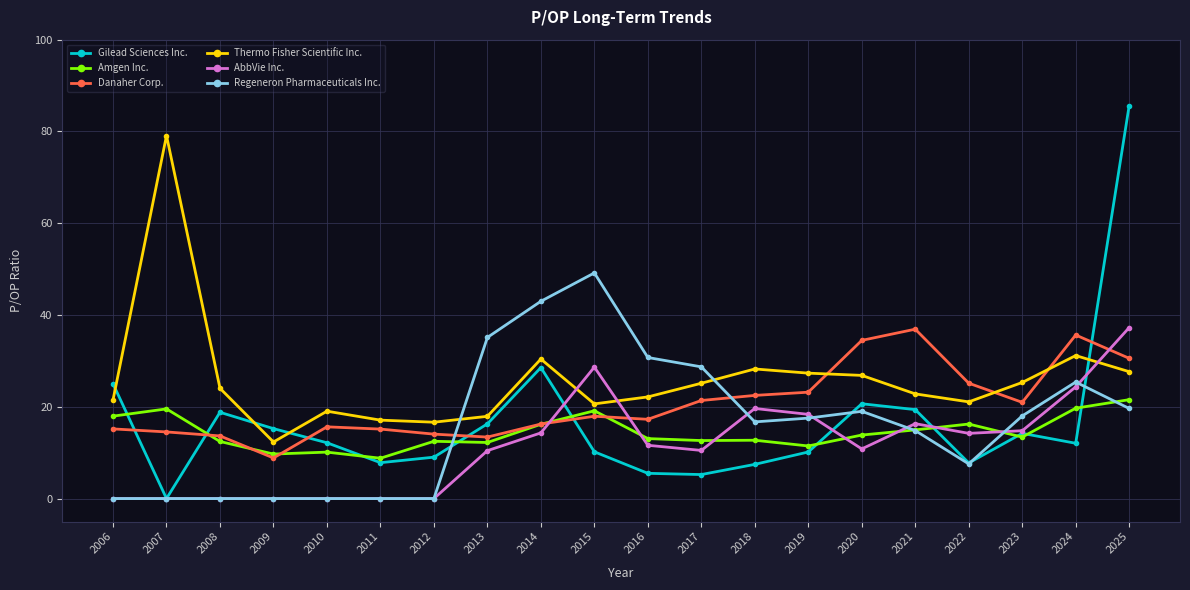

True or false: AbbVie Inc. has more than 2 points higher than both neighbors.

True